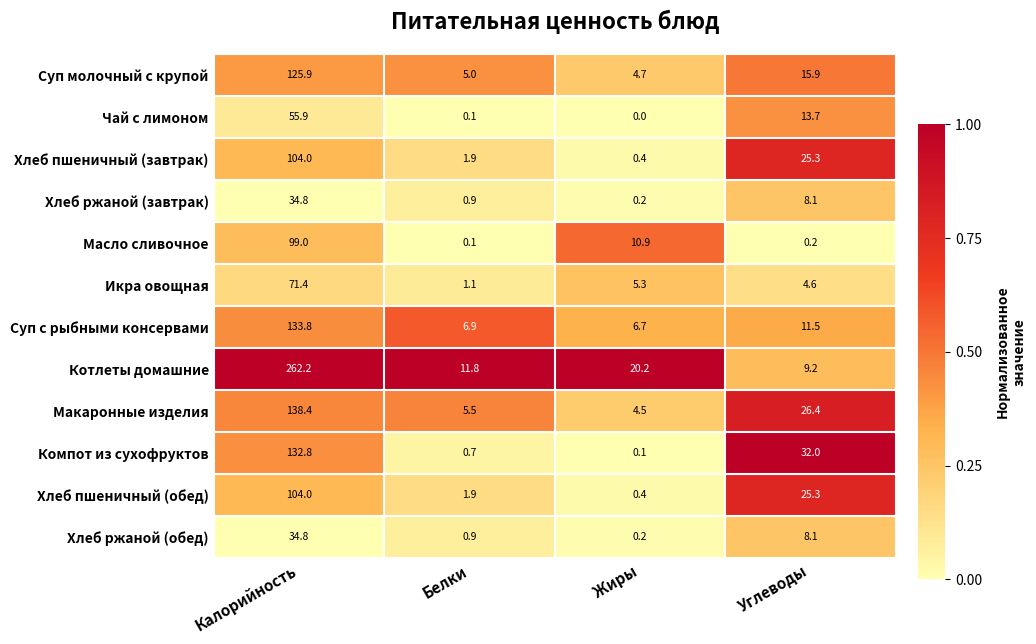

What is the difference between the second highest and second lowest values in the Котлеты домашние series?

8.4